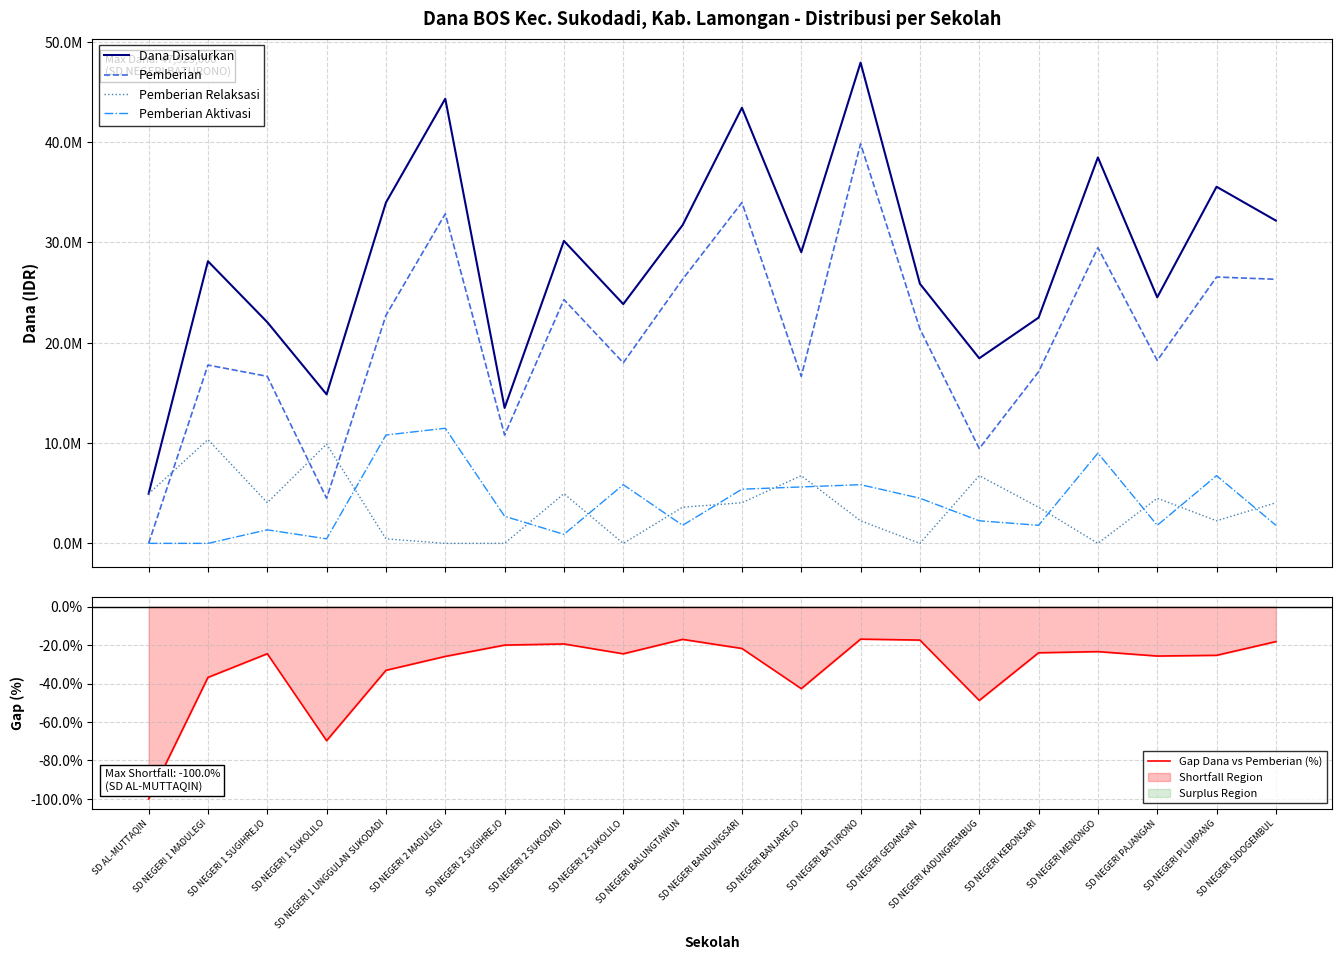

True or false: Pemberian and Pemberian Aktivasi intersect in this chart.

False